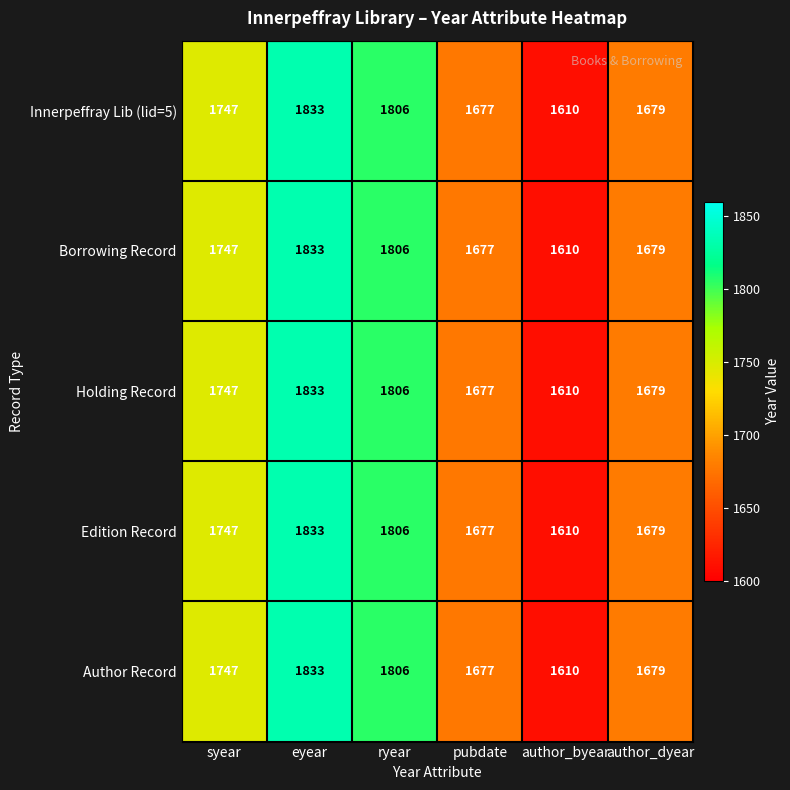

What is the sum of the Innerpeffray Lib (lid=5) values at eyear and pubdate?

3510